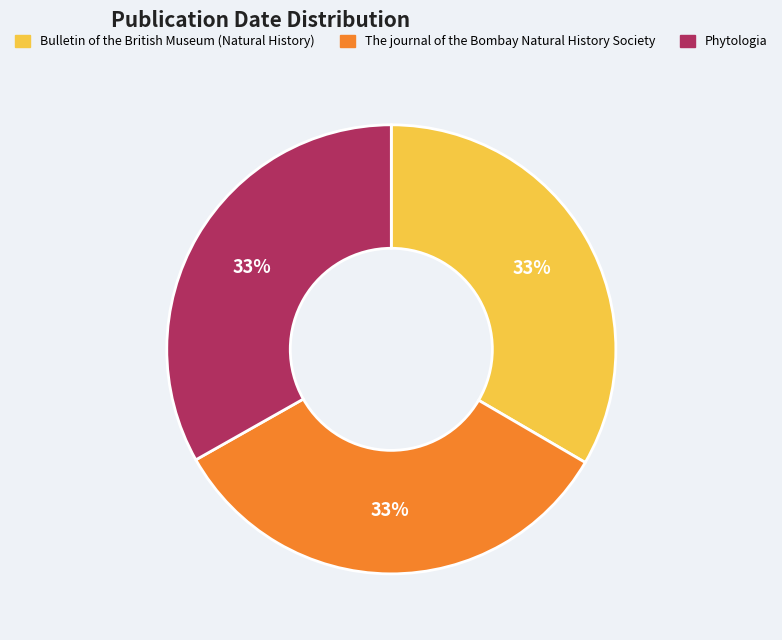

Is it true that Bulletin of the British Museum (Natural History) is 45% of the pie?

False